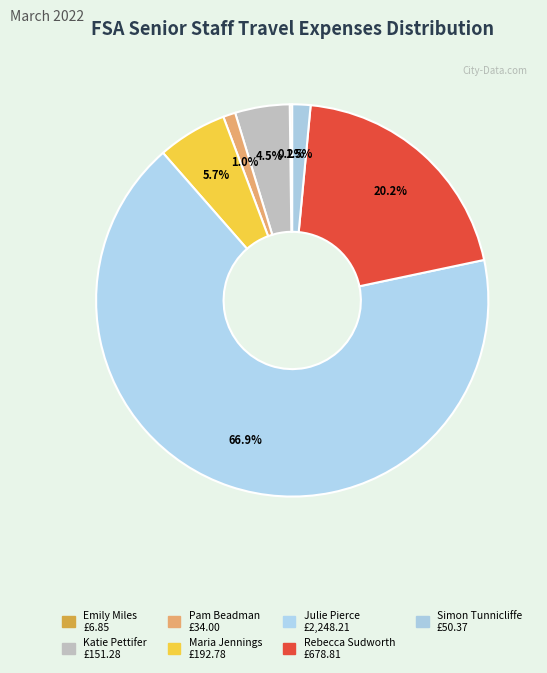

Is there any slice that represents more than half of the pie?

Yes